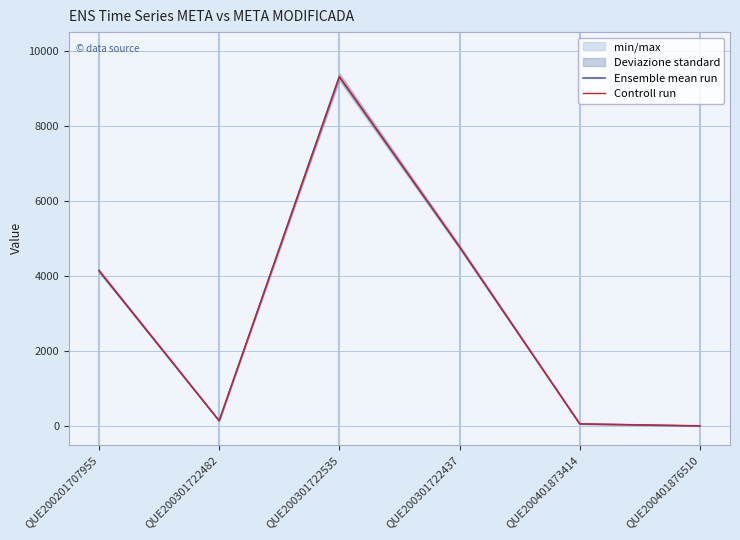

What is the label of the 3rd point from the left?

QUE200301722535